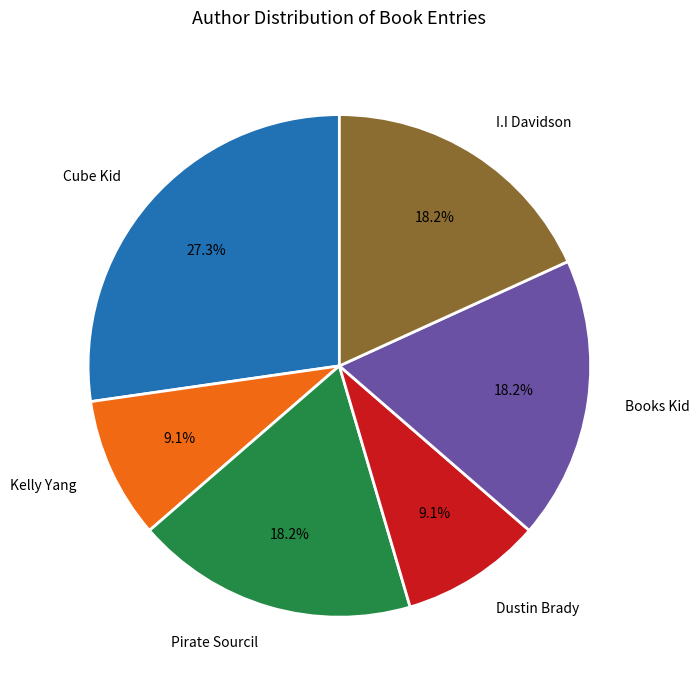

Do Books Kid and Dustin Brady together represent more than half of the pie?

No